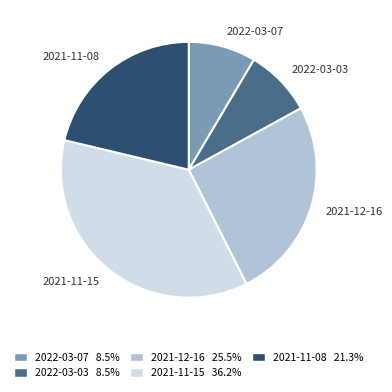

Approximately how many times larger is the value at 2022-03-03 compared to 2021-11-15?

0.2